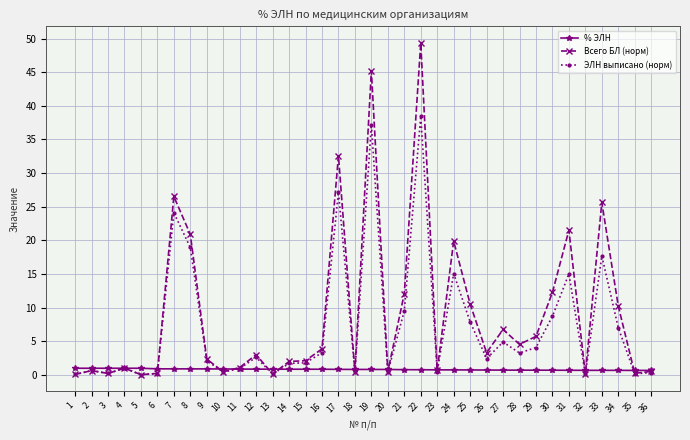

What is the value of the ЭЛН выписано (норм) point at the 21st from the left?

9.5